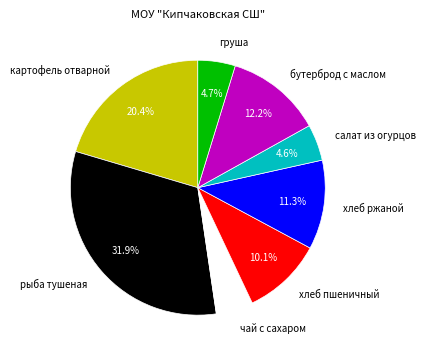

What is the largest slice in the pie chart?

рыба тушеная